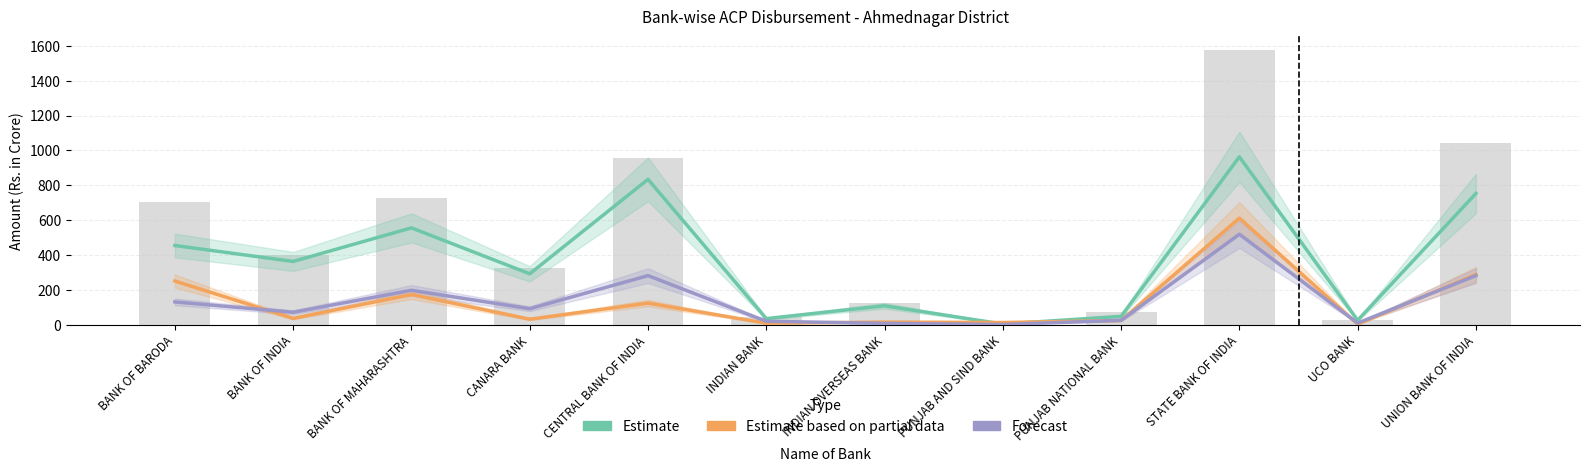

List the series in order of their peak value, highest first.

Estimate, Estimate based on partial data, Forecast